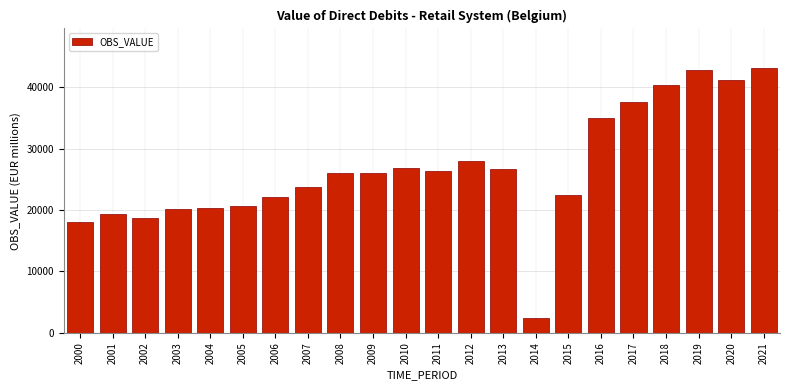

What is the average value?

26731.0